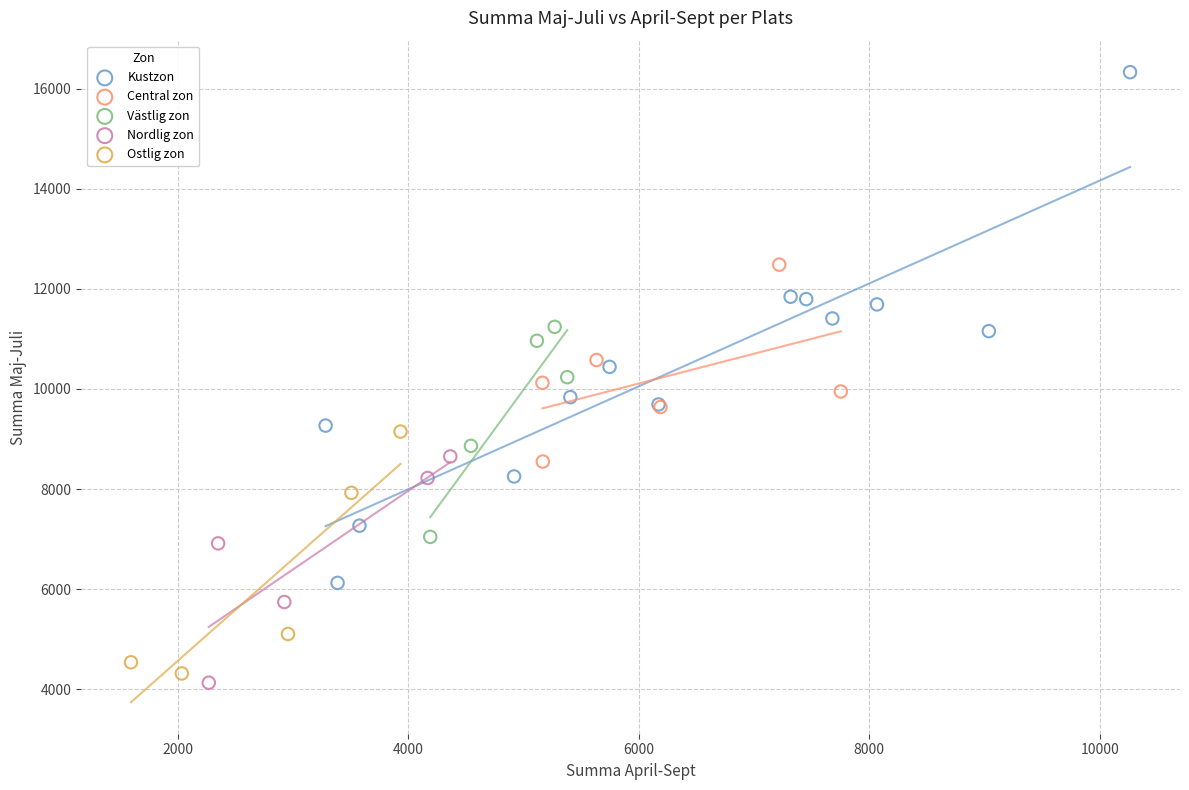

Which series reaches the maximum Y coordinate?

Kustzon